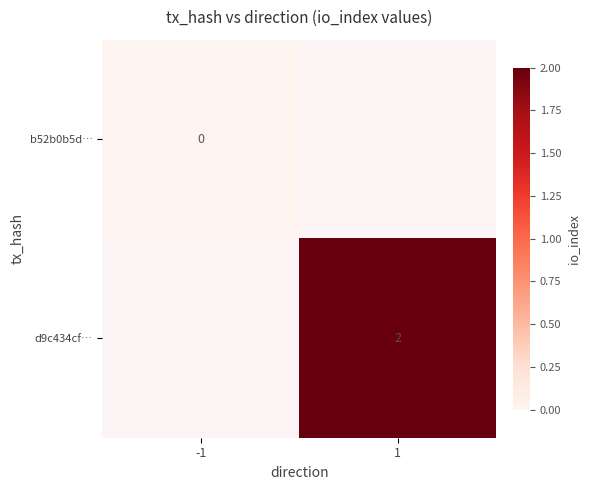

The d9c434cf… series shows 1.4 at 1. True or false?

False